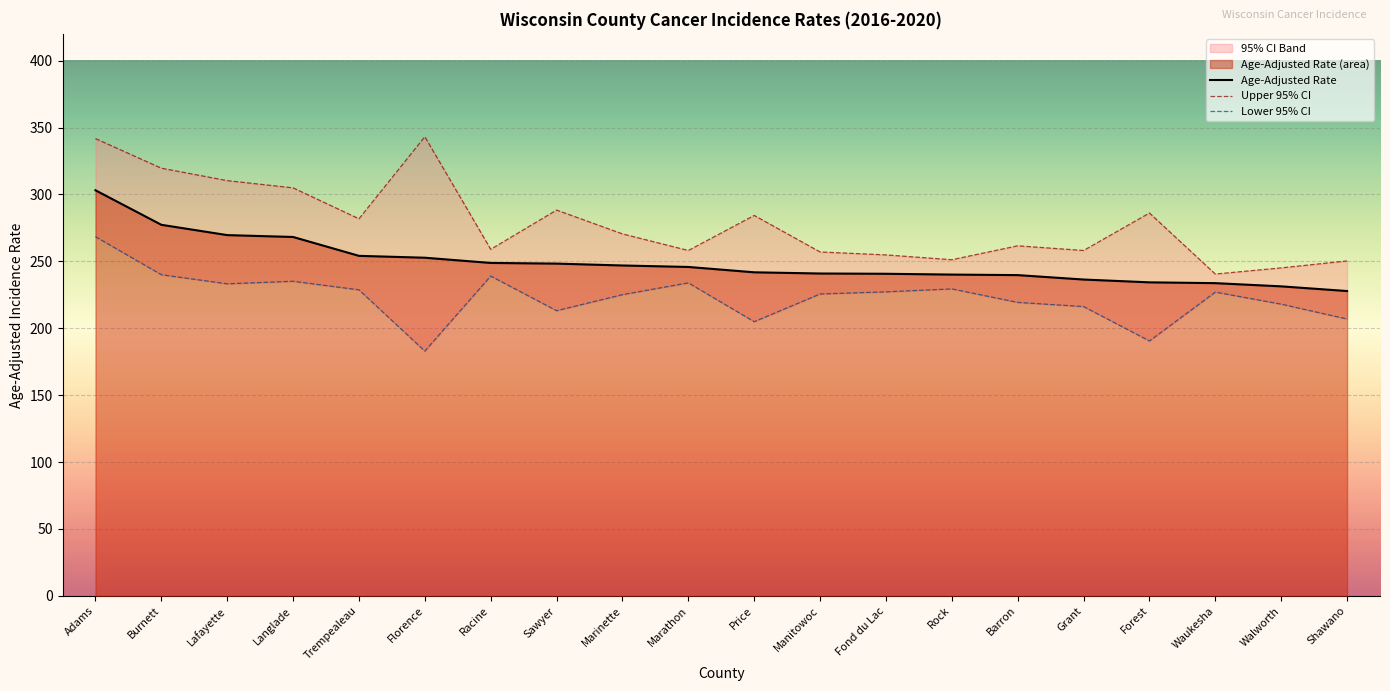

What is the label of the 12th point from the right?

Marinette